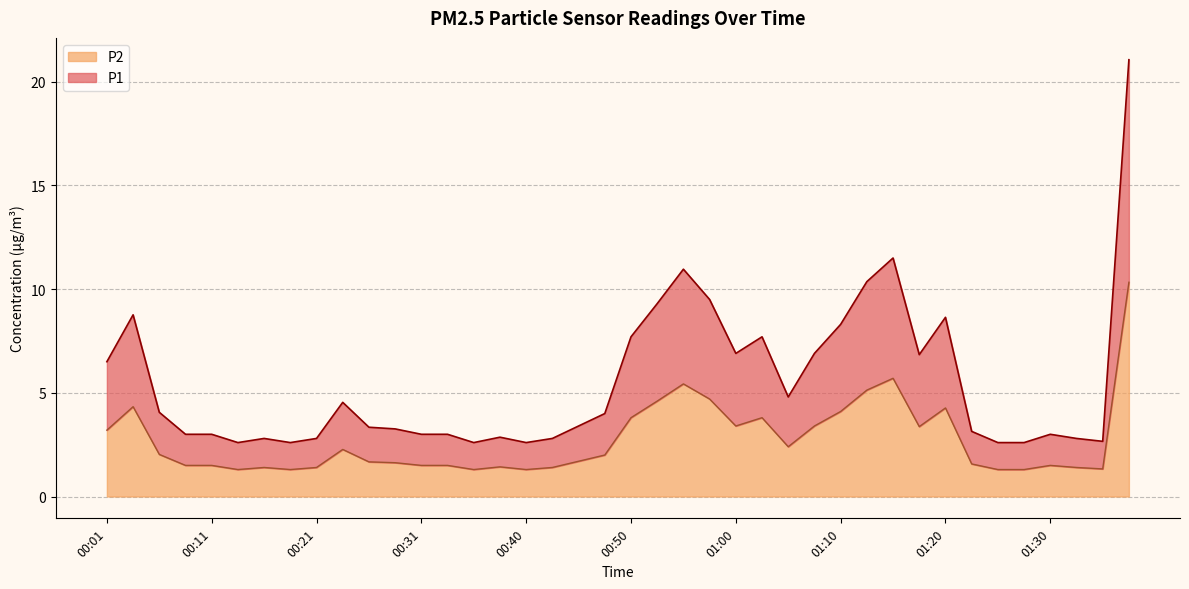

How many data points does each series have?

40